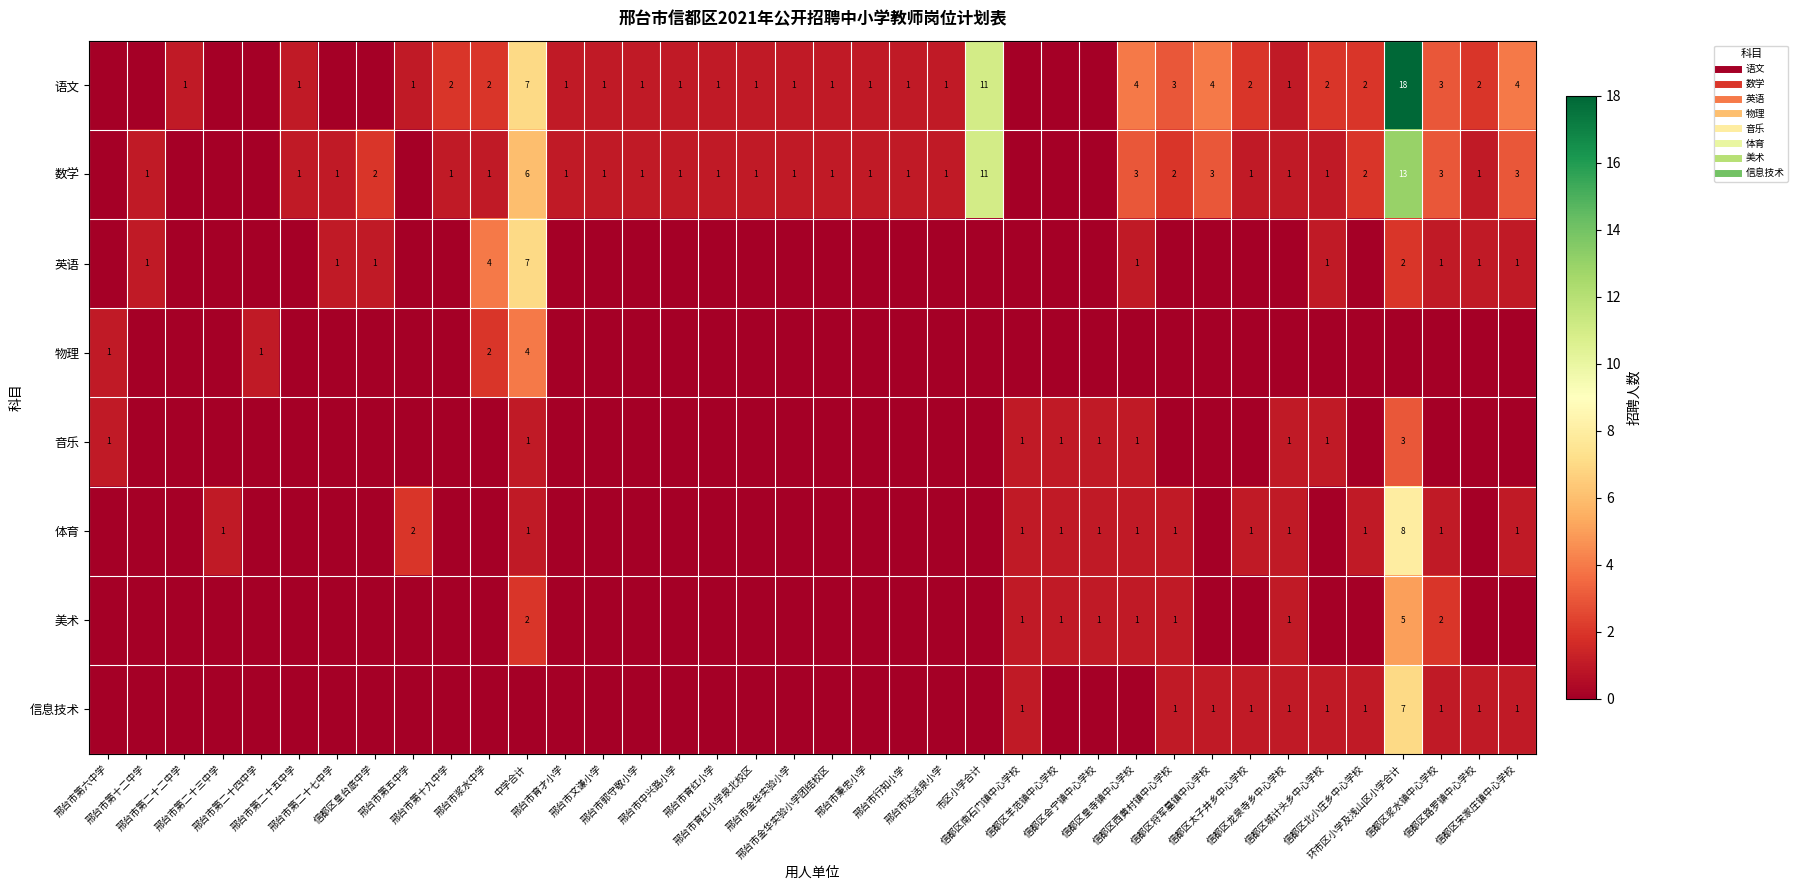

What is the difference between the second highest and minimum values in the 信息技术 series?

1